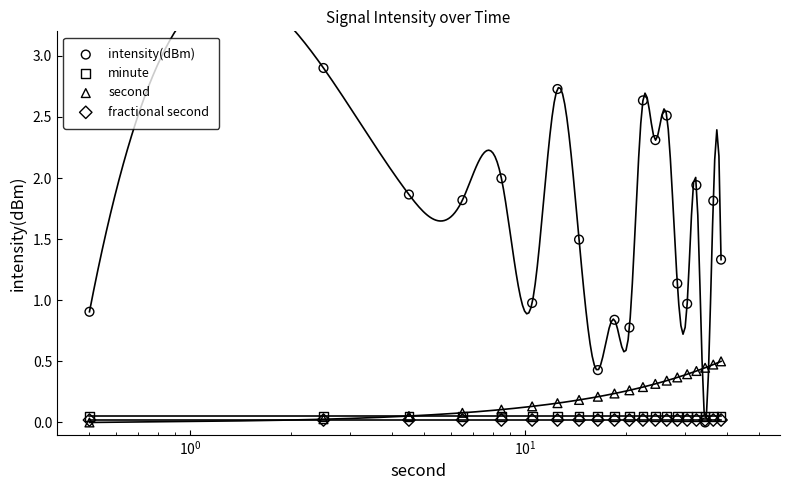

Is the value of second at 14 greater than the value of minute at 18?

Yes